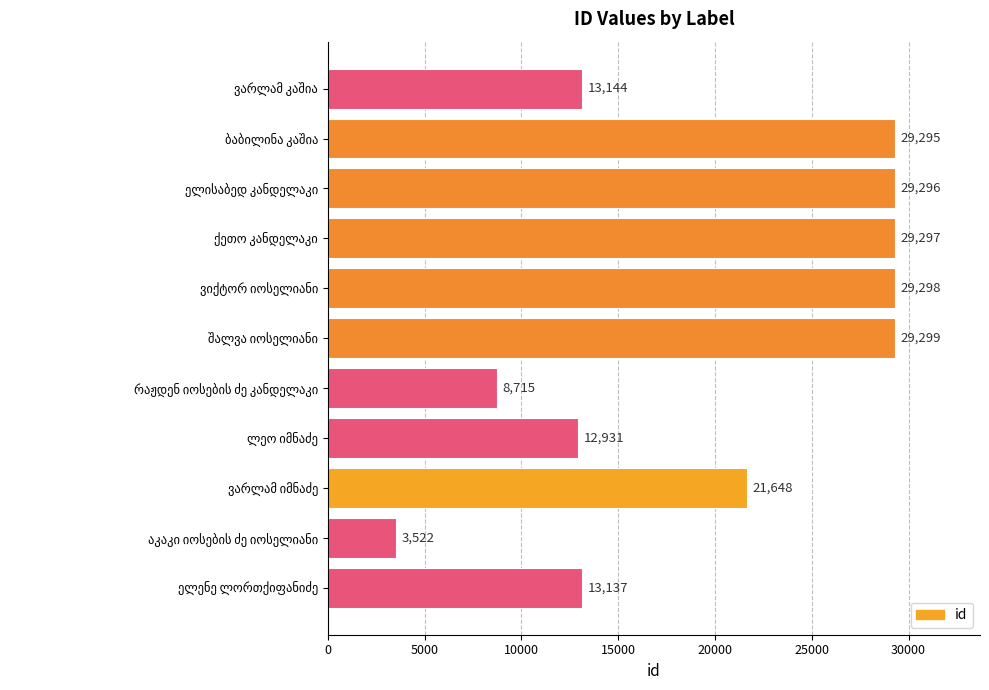

What is the minimum value shown in the chart?

3522